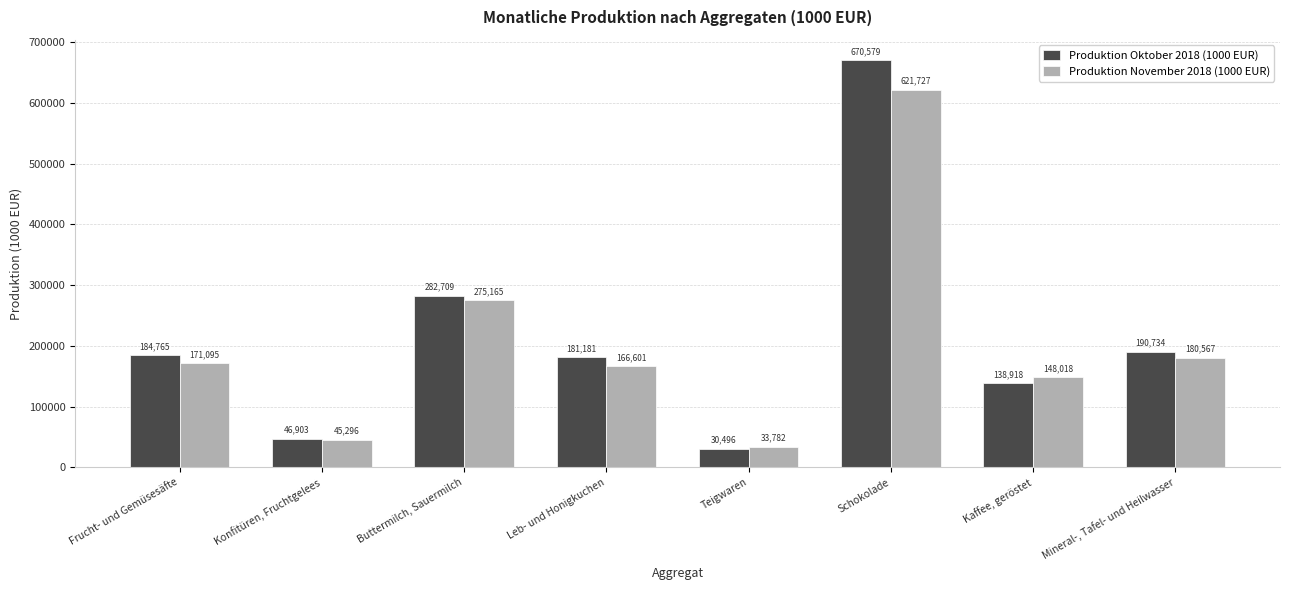

List the series in order of their peak value, highest first.

Produktion Oktober 2018 (1000 EUR), Produktion November 2018 (1000 EUR)